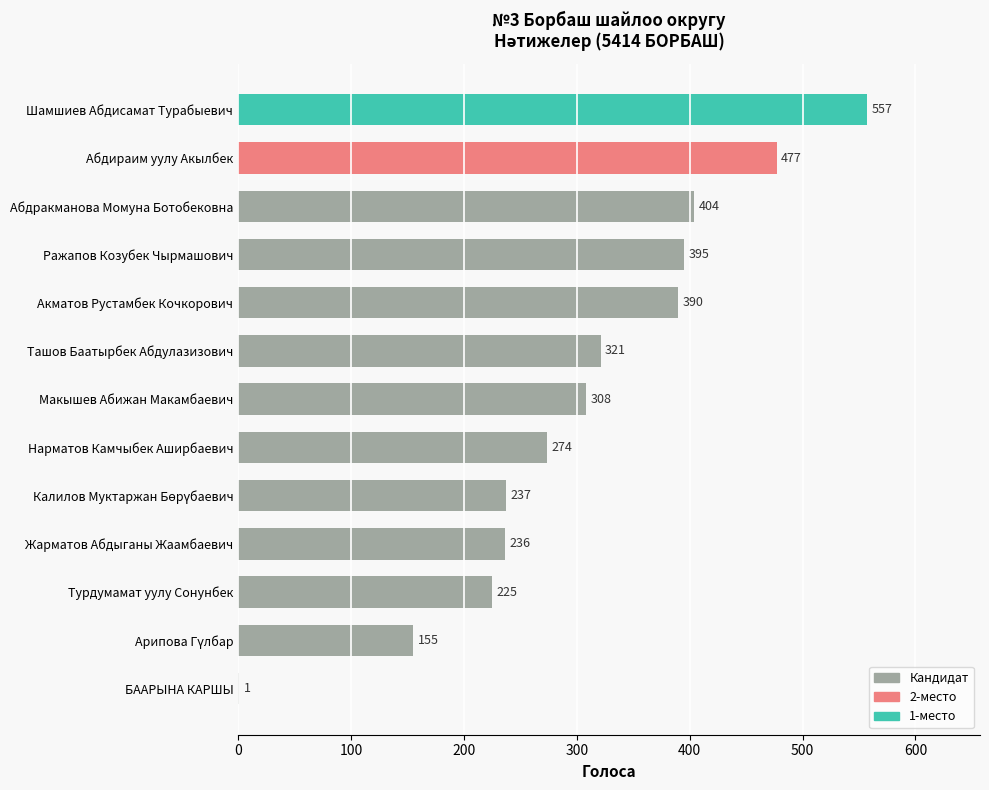

At which label is the value closest to 279?

Нарматов Камчыбек Аширбаевич